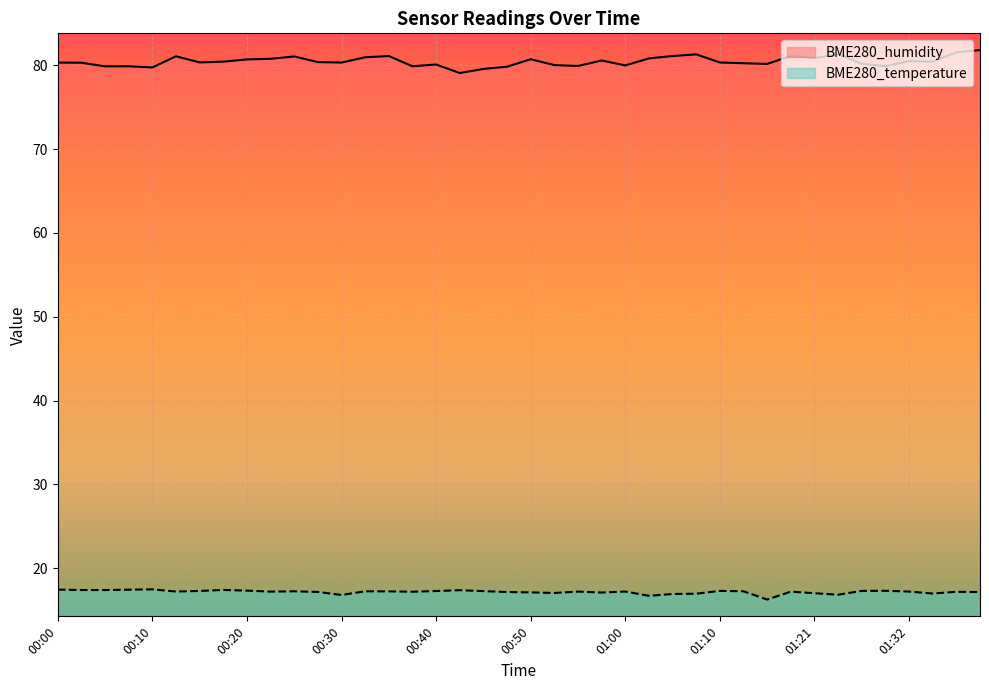

Reading right to left, transcribe all the data shown in this chart.

BME280_humidity: 01:40=81.8	01:38=81.6	01:35=80.4	01:32=80.5	01:30=79.9	01:27=80.2	01:24=81.3	01:21=80.9	01:18=81.1	01:15=80.2	01:13=80.2	01:10=80.3	01:08=81.3	01:05=81.1	01:03=80.8	01:00=80.0	00:58=80.6	00:55=79.9	00:53=80.0	00:50=80.7	00:47=79.8	00:45=79.6	00:42=79.1	00:40=80.1	00:37=79.9	00:35=81.1	00:32=81.0	00:30=80.3	00:28=80.4	00:25=81.1	00:23=80.8	00:20=80.7	00:18=80.4	00:15=80.3	00:13=81.1	00:10=79.8	00:08=79.9	00:05=79.9	00:03=80.3	00:00=80.3
BME280_temperature: 01:40=17.1	01:38=17.2	01:35=17.0	01:32=17.2	01:30=17.3	01:27=17.3	01:24=16.8	01:21=17.0	01:18=17.2	01:15=16.2	01:13=17.2	01:10=17.3	01:08=16.9	01:05=16.9	01:03=16.7	01:00=17.2	00:58=17.1	00:55=17.2	00:53=17.0	00:50=17.1	00:47=17.1	00:45=17.2	00:42=17.4	00:40=17.3	00:37=17.2	00:35=17.2	00:32=17.2	00:30=16.8	00:28=17.1	00:25=17.2	00:23=17.2	00:20=17.3	00:18=17.4	00:15=17.3	00:13=17.2	00:10=17.5	00:08=17.4	00:05=17.4	00:03=17.4	00:00=17.4